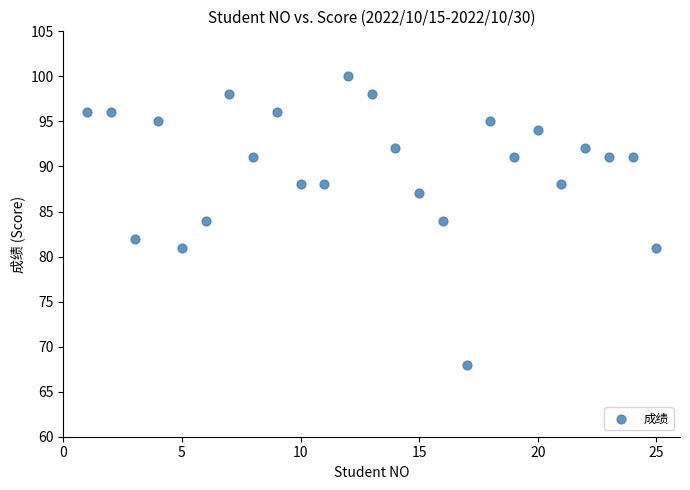

What is the range of X values (max minus min)?

24